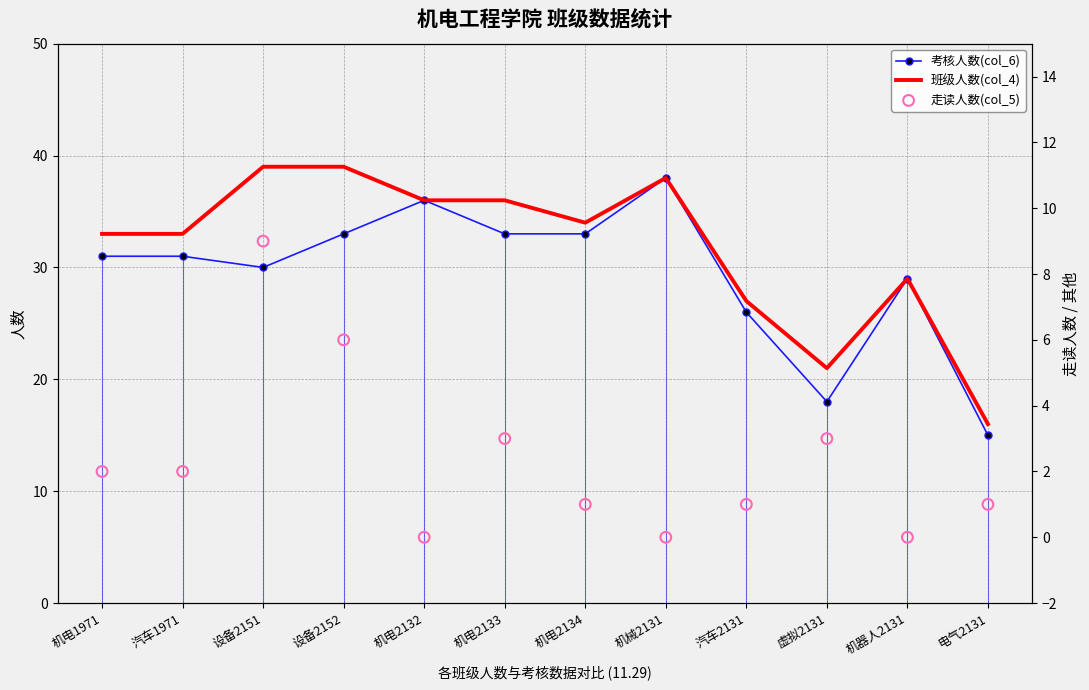

Is the value of 班级人数(col_4) at 机电2133 greater than the value of 考核人数(col_6) at 机电1971?

Yes